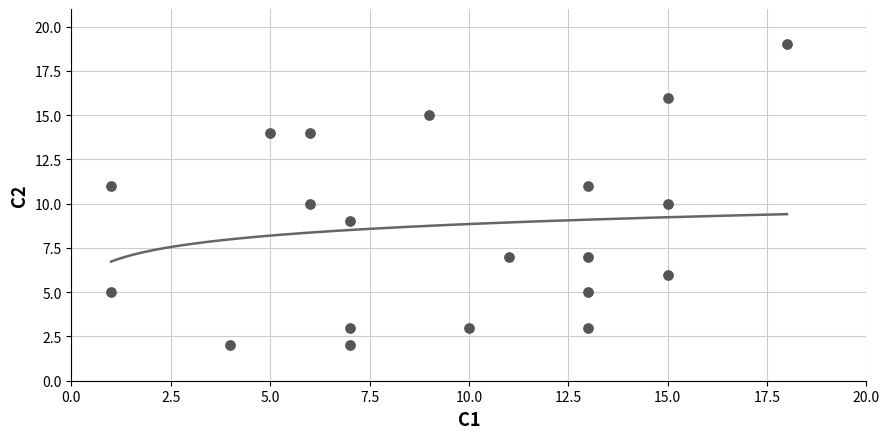

What is the change in value from 5 to 10?

-12